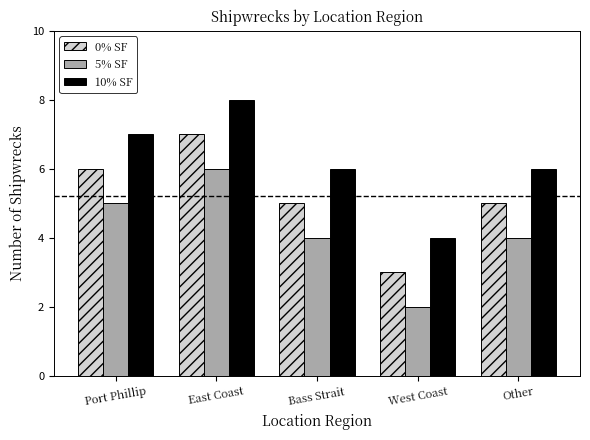

Which category has the highest value in the 0% SF series?

East Coast